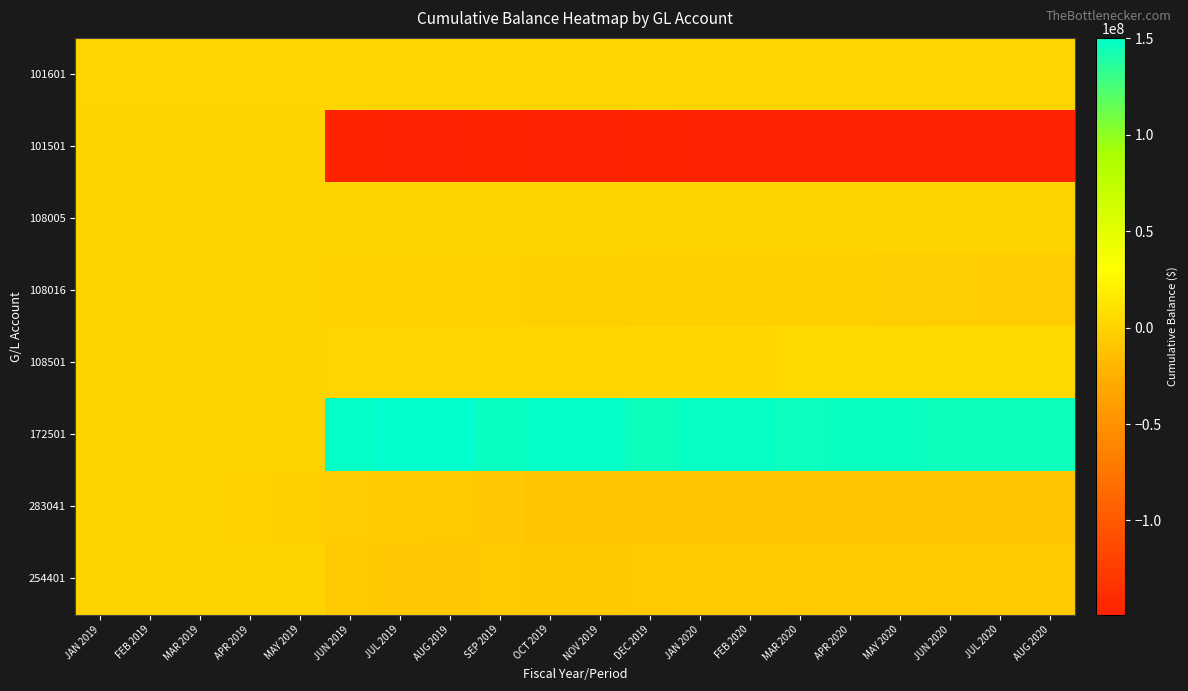

Reading left to right, transcribe all the data shown in this chart.

101601: JAN 2019=180888.9	FEB 2019=180888.9	MAR 2019=180888.9	APR 2019=180888.9	MAY 2019=260859.9	JUN 2019=260859.9	JUL 2019=260859.9	AUG 2019=260859.9	SEP 2019=260859.9	OCT 2019=260859.9	NOV 2019=260859.9	DEC 2019=452618.9	JAN 2020=452618.9	FEB 2020=626150.9	MAR 2020=686015.9	APR 2020=686015.9	MAY 2020=716566.9	JUN 2020=849283.9	JUL 2020=849283.9	AUG 2020=849283.9
101501: JAN 2019=0.0	FEB 2019=0.0	MAR 2019=0.0	APR 2019=0.0	MAY 2019=0.0	JUN 2019=-146485835.0	JUL 2019=-148773000.0	AUG 2019=-148773000.0	SEP 2019=-146816356.7	OCT 2019=-148773000.0	NOV 2019=-148773000.0	DEC 2019=-146485853.6	JAN 2020=-148773000.0	FEB 2020=-148773000.0	MAR 2020=-148308811.1	APR 2020=-148773000.0	MAY 2020=-148773000.0	JUN 2020=-148773000.0	JUL 2020=-148773000.0	AUG 2020=-148773000.0
108005: JAN 2019=0.0	FEB 2019=0.0	MAR 2019=0.0	APR 2019=0.0	MAY 2019=0.0	JUN 2019=8657.4	JUL 2019=14627.4	AUG 2019=20600.3	SEP 2019=26384.0	OCT 2019=32364.2	NOV 2019=38159.0	DEC 2019=44150.2	JAN 2020=50140.4	FEB 2020=55745.9	MAR 2020=61744.2	APR 2020=67550.8	MAY 2020=73552.2	JUN 2020=79375.0	JUL 2020=85392.6	AUG 2020=91411.4
108016: JAN 2019=0.0	FEB 2019=0.0	MAR 2019=0.0	APR 2019=-110407.4	MAY 2019=-396015.6	JUN 2019=-660621.4	JUL 2019=-925553.5	AUG 2019=-1190682.8	SEP 2019=-1456115.8	OCT 2019=-1722397.7	NOV 2019=-1989763.7	DEC 2019=-2257232.5	JAN 2020=-2524756.9	FEB 2020=-2792563.0	MAR 2020=-3060654.4	APR 2020=-3328786.4	MAY 2020=-3597525.2	JUN 2020=-3866845.7	JUL 2020=-4136189.3	AUG 2020=-4405588.2
108501: JAN 2019=0.0	FEB 2019=0.0	MAR 2019=0.0	APR 2019=0.0	MAY 2019=0.0	JUN 2019=449704.0	JUL 2019=449704.0	AUG 2019=449704.0	SEP 2019=1419700.2	OCT 2019=1419700.2	NOV 2019=1419700.2	DEC 2019=2389696.4	JAN 2020=2389696.4	FEB 2020=2389696.4	MAR 2020=3359692.6	APR 2020=3359692.6	MAY 2020=3359692.6	JUN 2020=4329688.8	JUL 2020=4329688.8	AUG 2020=4329688.8
172501: JAN 2019=0.0	FEB 2019=0.0	MAR 2019=0.0	APR 2019=0.0	MAY 2019=0.0	JUN 2019=147927056.0	JUL 2019=150214221.0	AUG 2019=150214221.0	SEP 2019=146987461.1	OCT 2019=148944104.4	NOV 2019=148944104.4	DEC 2019=145412438.0	JAN 2020=147699584.4	FEB 2020=147699584.4	MAR 2020=146070723.0	APR 2020=146534911.9	MAY 2020=146534911.9	JUN 2020=145372128.6	JUL 2020=145372128.6	AUG 2020=145372128.6
283041: JAN 2019=0.0	FEB 2019=0.0	MAR 2019=-242777.0	APR 2019=-1406340.0	MAY 2019=-2880723.0	JUN 2019=-4439923.0	JUL 2019=-4844183.0	AUG 2019=-6388957.0	SEP 2019=-8009620.0	OCT 2019=-9596020.0	NOV 2019=-9678507.0	DEC 2019=-9759676.0	JAN 2020=-9807919.0	FEB 2020=-9883890.0	MAR 2020=-9957292.0	APR 2020=-9853315.0	MAY 2020=-9895400.0	JUN 2020=-9938638.0	JUL 2020=-9841445.0	AUG 2020=-9841445.0
254401: JAN 2019=0.0	FEB 2019=0.0	MAR 2019=0.0	APR 2019=0.0	MAY 2019=0.0	JUN 2019=-6095992.0	JUL 2019=-7590810.0	AUG 2019=-7590810.0	SEP 2019=-5802671.5	OCT 2019=-7084371.5	NOV 2019=-7084371.5	DEC 2019=-5535026.9	JAN 2020=-6603529.3	FEB 2020=-6603529.3	MAR 2020=-5347229.8	APR 2020=-6337361.8	MAY 2020=-6337361.8	JUN 2020=-5161517.4	JUL 2020=-6095912.4	AUG 2020=-6095912.4